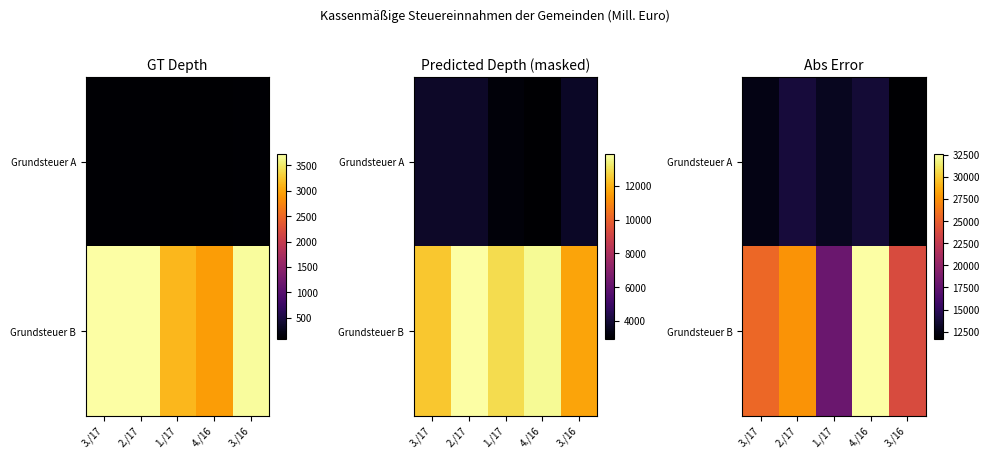

True or false: Grundsteuer A has a value of 3648.5 at 1./17.

False